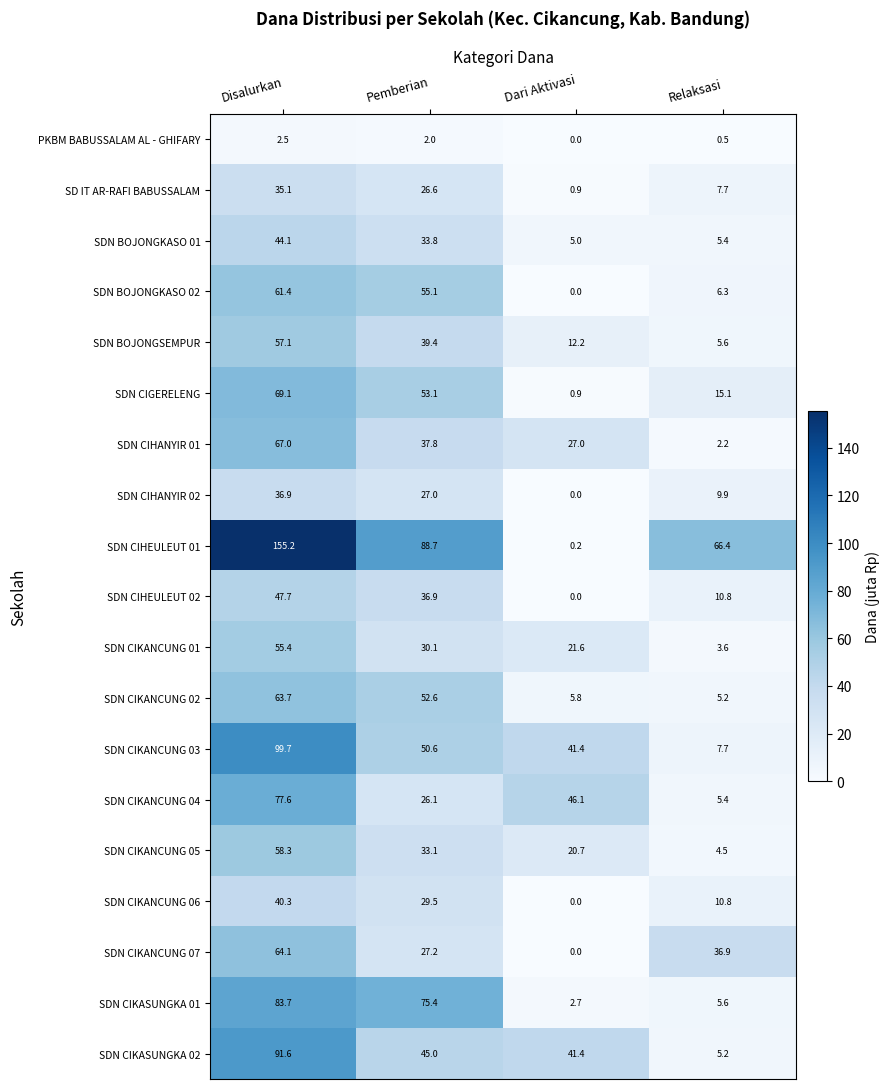

Is it true that SDN BOJONGKASO 01 equals 10.9 at Disalurkan?

False